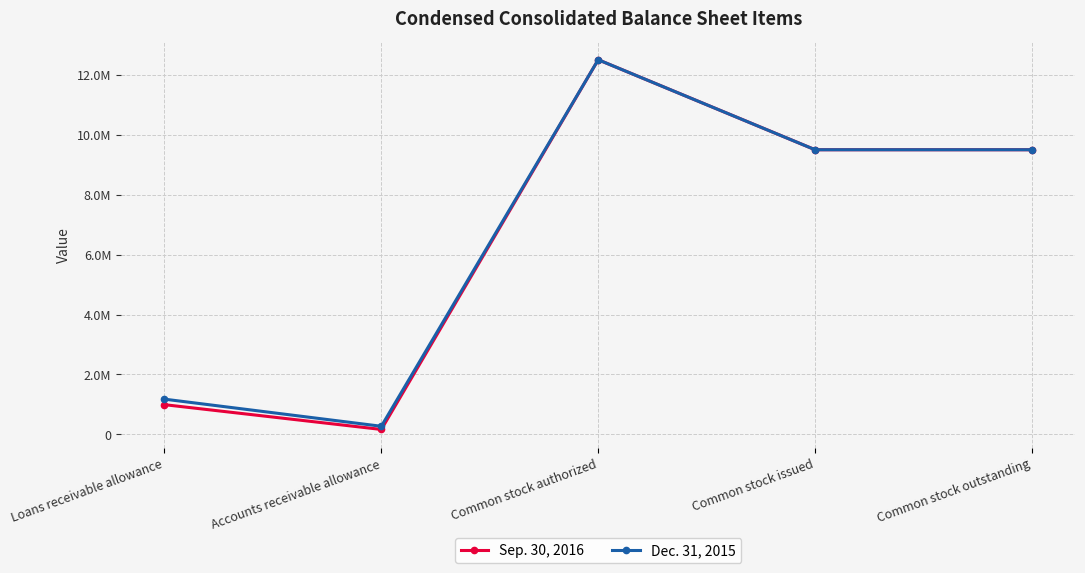

What is the greatest value displayed?

12500000